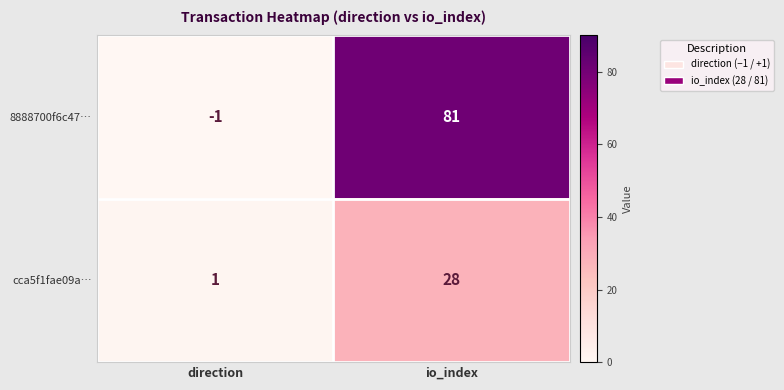

The 8888700f6c47… series shows 107 at io_index. True or false?

False